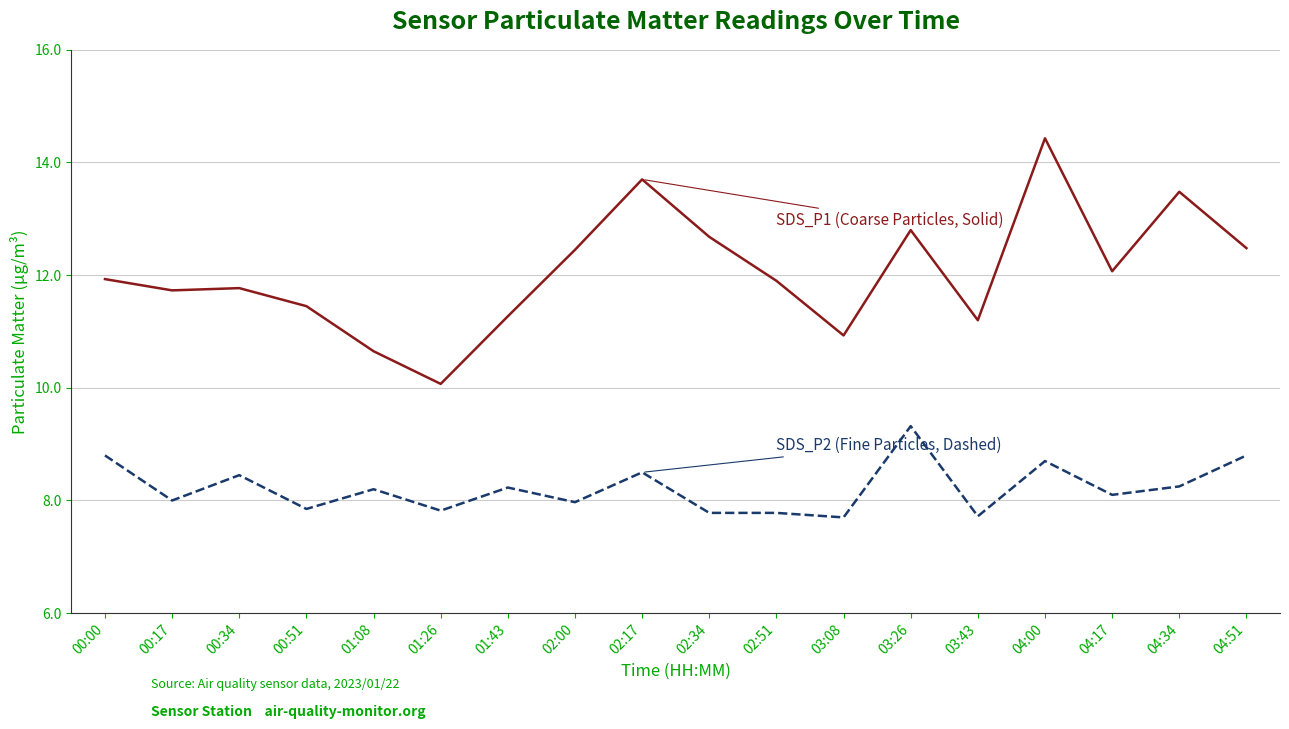

At which category is the sum across all series the highest?

04:00